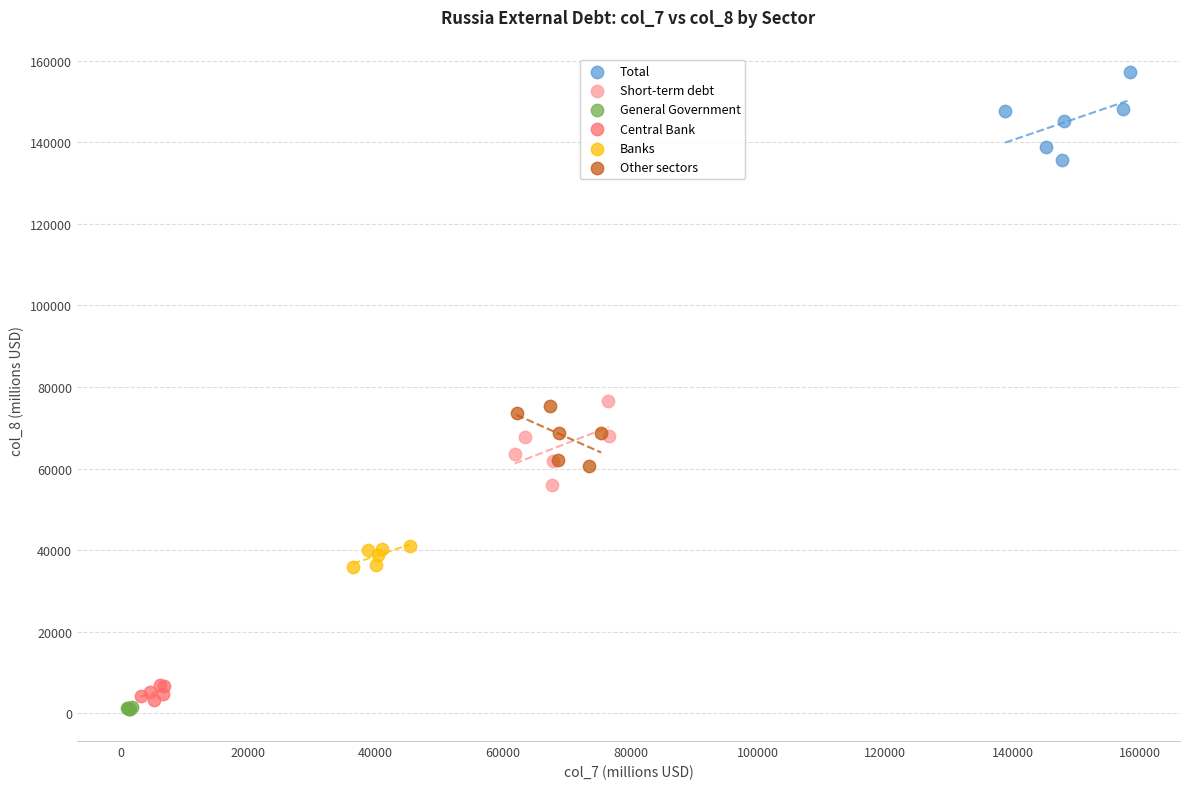

Which series reaches the maximum Y coordinate?

Total